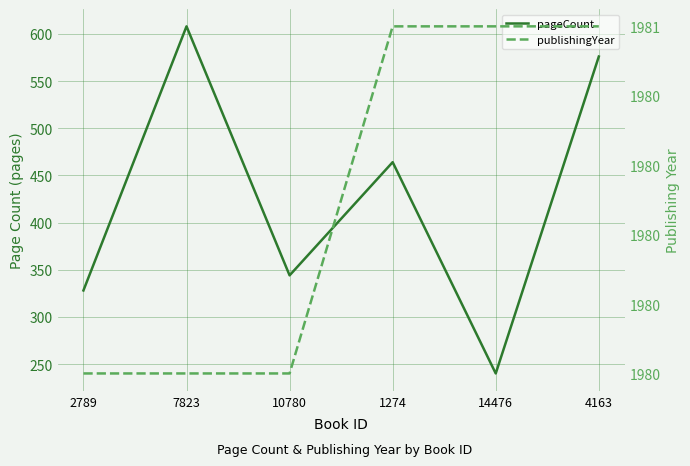

What is the difference between the second highest and minimum values in the pageCount series?

336